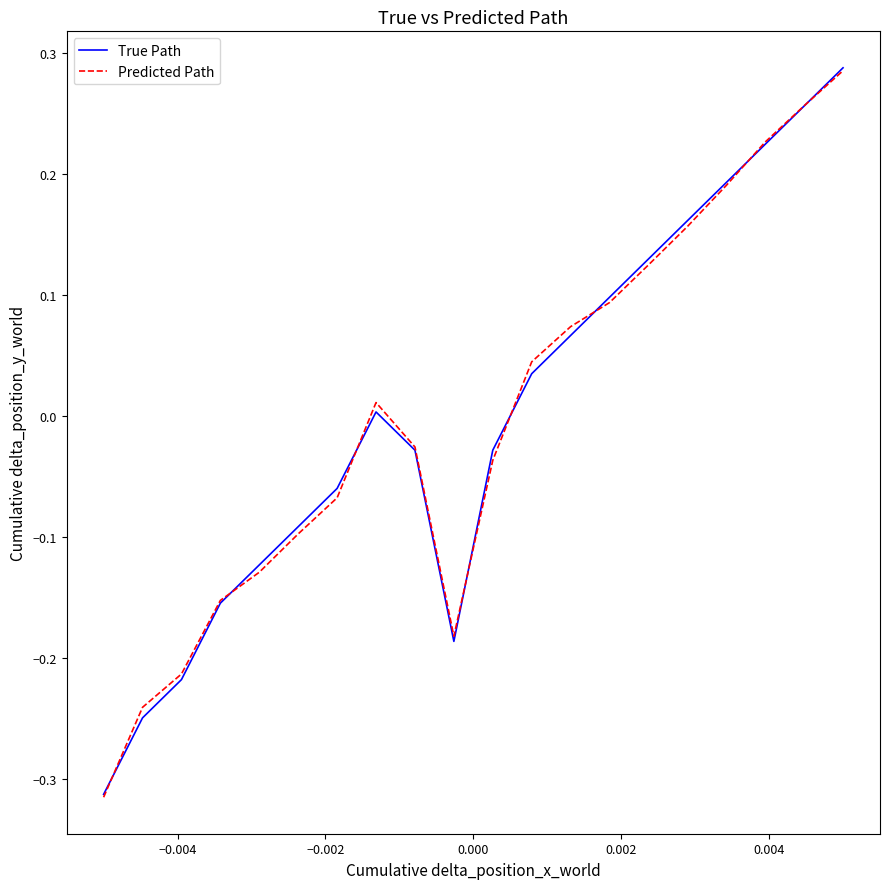

Reading left to right, what are all the values shown in this chart?

True Path: -0.3	-0.2	-0.2	-0.2	-0.1	-0.1	-0.1	0.0	-0.0	-0.2	-0.0	0.0	0.1	0.1	0.1	0.2	0.2	0.2	0.3	0.3
Predicted Path: -0.3	-0.2	-0.2	-0.2	-0.1	-0.1	-0.1	0.0	-0.0	-0.2	-0.0	0.0	0.1	0.1	0.1	0.2	0.2	0.2	0.3	0.3